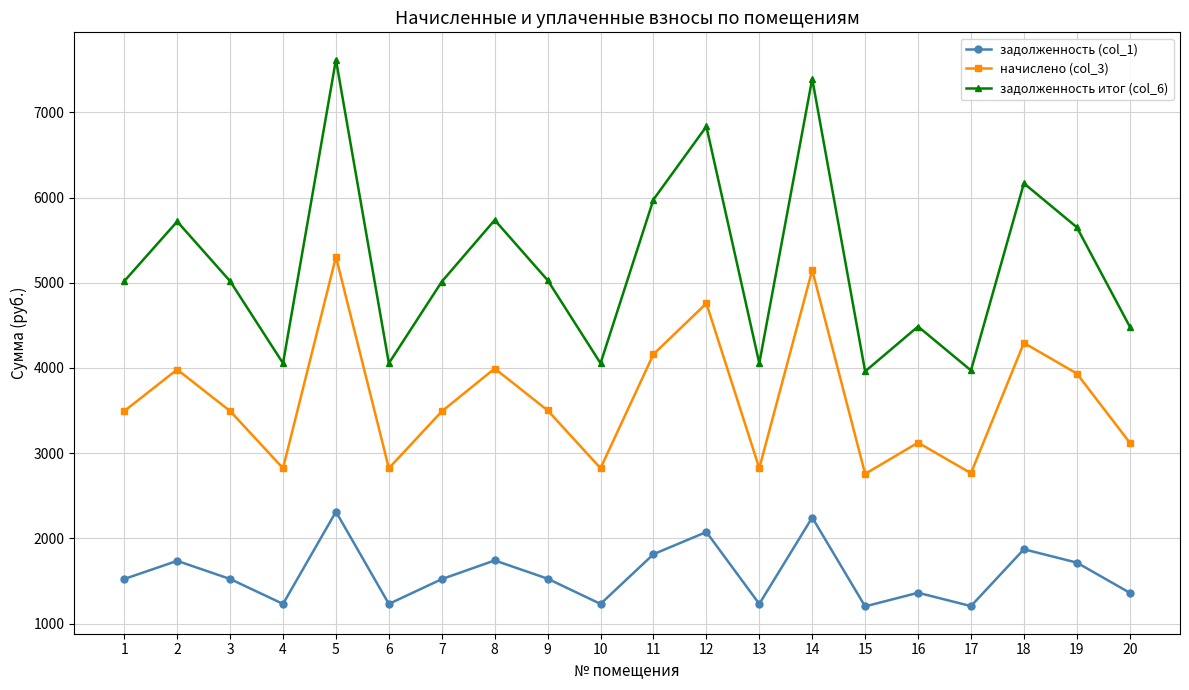

True or false: задолженность итог (col_6) has a value of 4055.1 at 10.

True